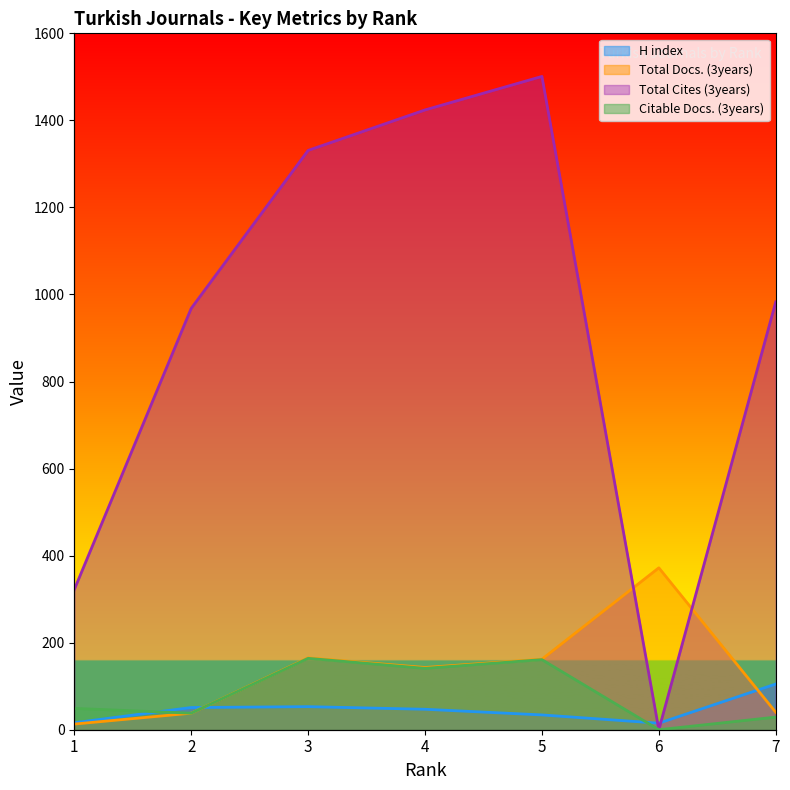

How many series are shown in this chart?

4